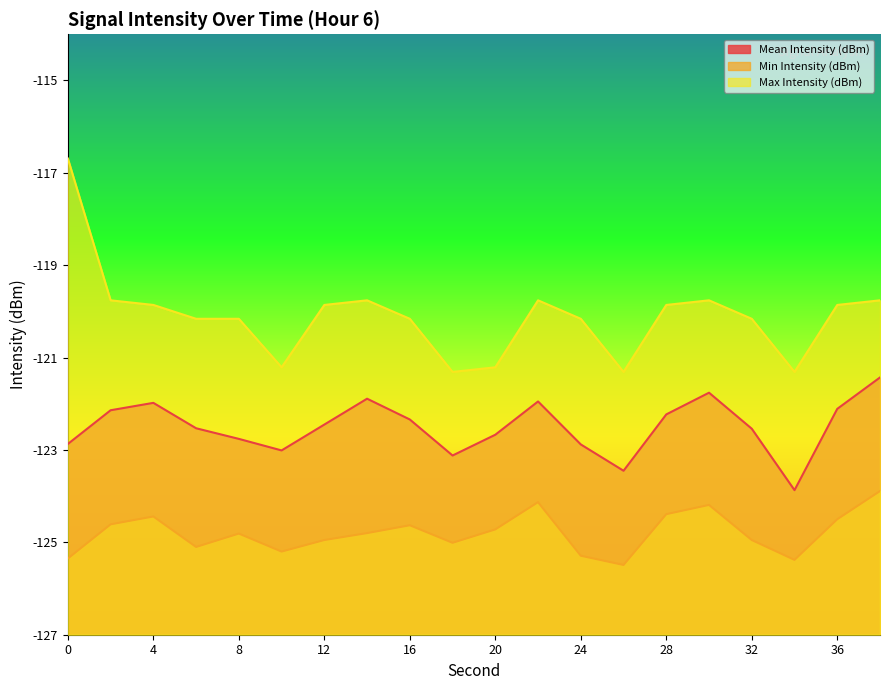

Reading left to right, extract all data points from this chart.

Mean Intensity (dBm): -122.9	-122.1	-122.0	-122.5	-122.8	-123.0	-122.5	-121.9	-122.3	-123.1	-122.7	-122.0	-122.9	-123.5	-122.2	-121.8	-122.5	-123.9	-122.1	-121.4
Min Intensity (dBm): -125.3	-124.6	-124.4	-125.1	-124.8	-125.2	-125.0	-124.8	-124.6	-125.0	-124.7	-124.1	-125.3	-125.5	-124.4	-124.2	-125.0	-125.4	-124.5	-123.9
Max Intensity (dBm): -116.7	-119.8	-119.9	-120.2	-120.2	-121.2	-119.9	-119.8	-120.2	-121.3	-121.2	-119.8	-120.2	-121.3	-119.9	-119.8	-120.2	-121.3	-119.9	-119.8